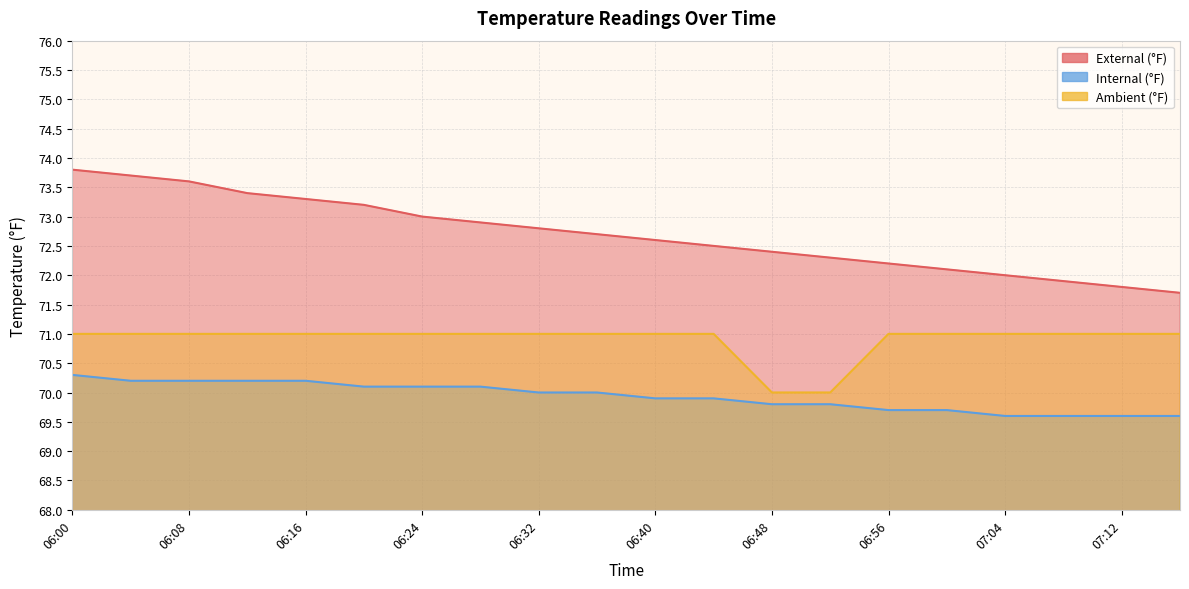

What is the value of the Ambient (°F) point at the 20th from the left?

71.0